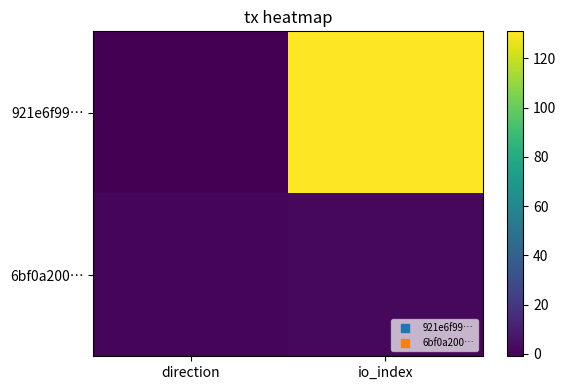

Which has a higher value, direction or io_index?

io_index